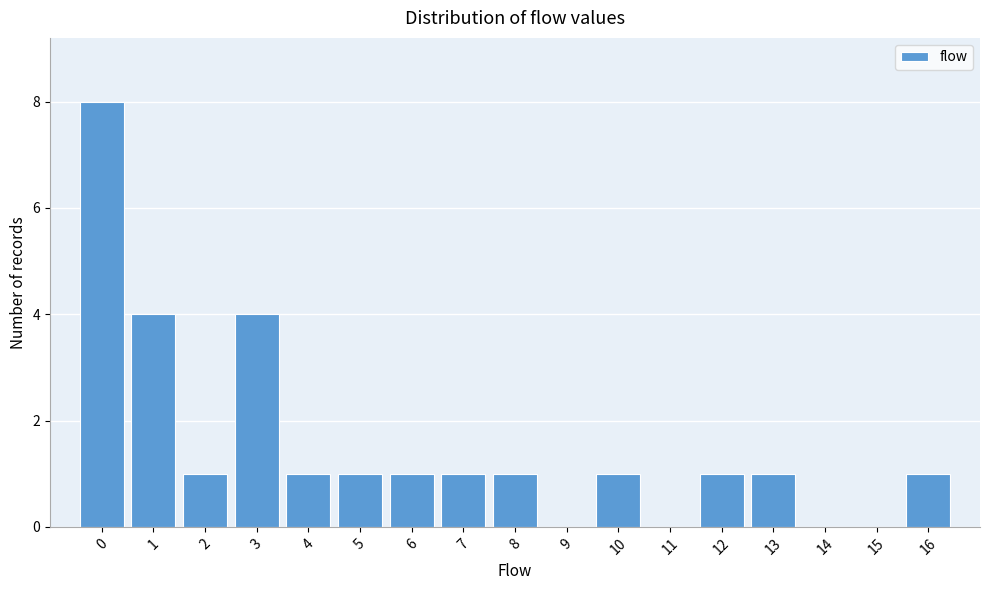

Reading left to right, what are all the values shown in this chart?

0=8	1=4	2=1	3=4	4=1	5=1	6=1	7=1	8=1	9=0	10=1	11=0	12=1	13=1	14=0	15=0	16=1